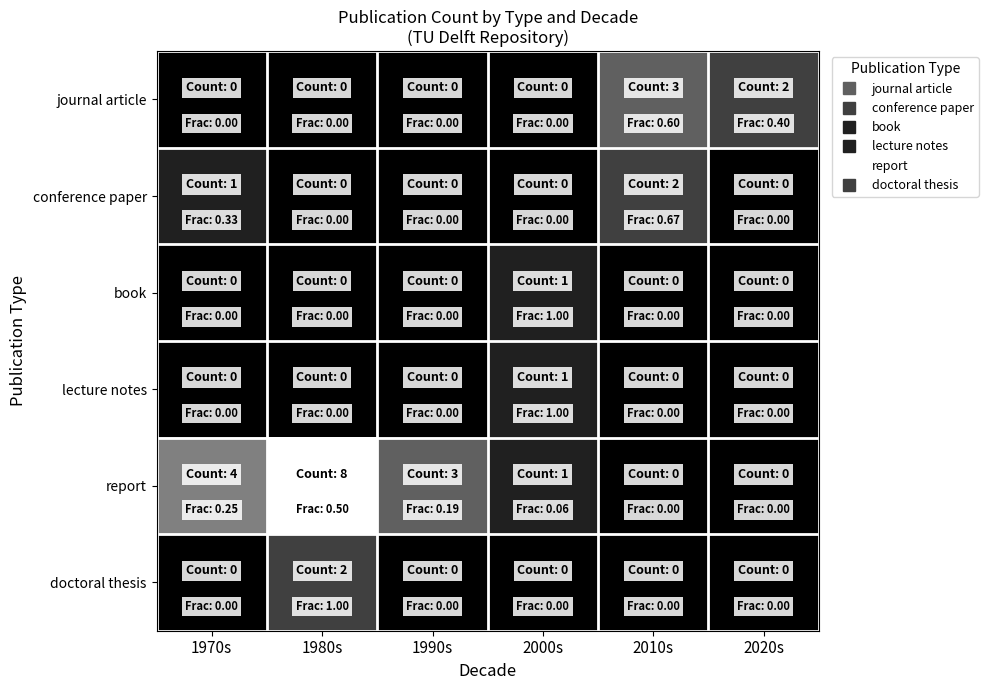

Reading left to right, what are all the values shown in this chart?

journal article: 1970s=0	1980s=0	1990s=0	2000s=0	2010s=3	2020s=2
conference paper: 1970s=1	1980s=0	1990s=0	2000s=0	2010s=2	2020s=0
book: 1970s=0	1980s=0	1990s=0	2000s=1	2010s=0	2020s=0
lecture notes: 1970s=0	1980s=0	1990s=0	2000s=1	2010s=0	2020s=0
report: 1970s=4	1980s=8	1990s=3	2000s=1	2010s=0	2020s=0
doctoral thesis: 1970s=0	1980s=2	1990s=0	2000s=0	2010s=0	2020s=0